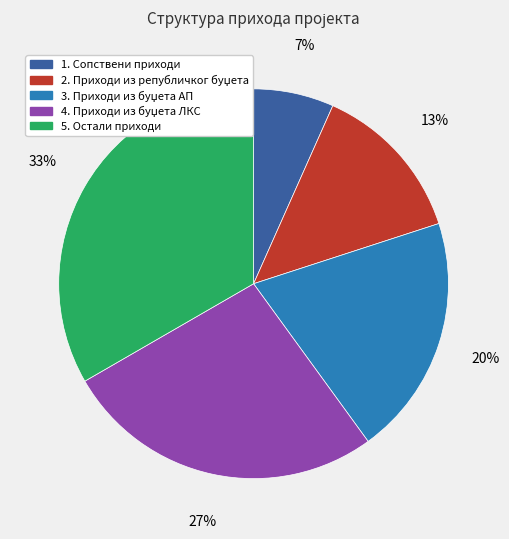

To the nearest percent, what is the average slice percentage?

20%